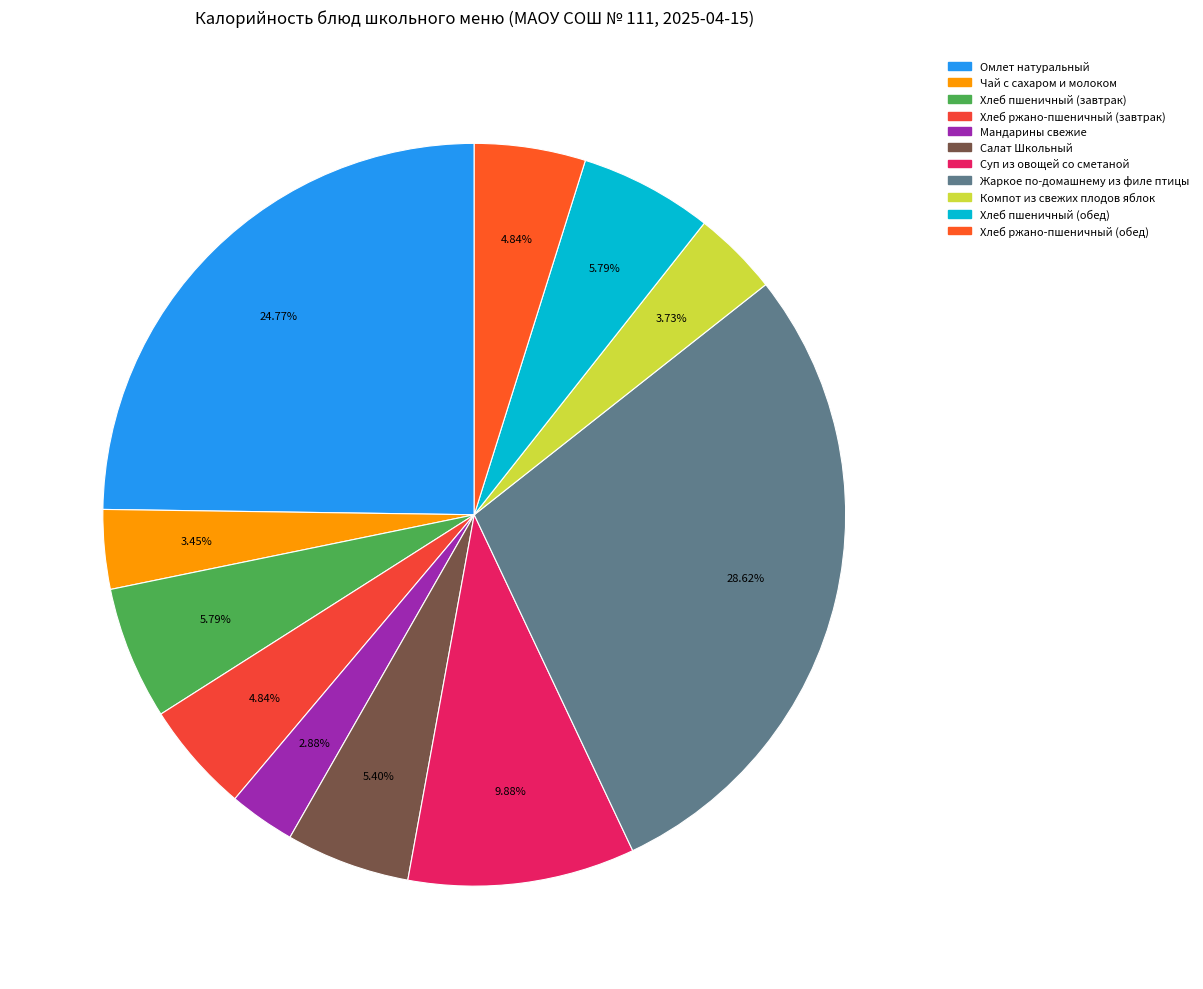

To the nearest percent, what percentage of the pie is Салат Школьный?

5%